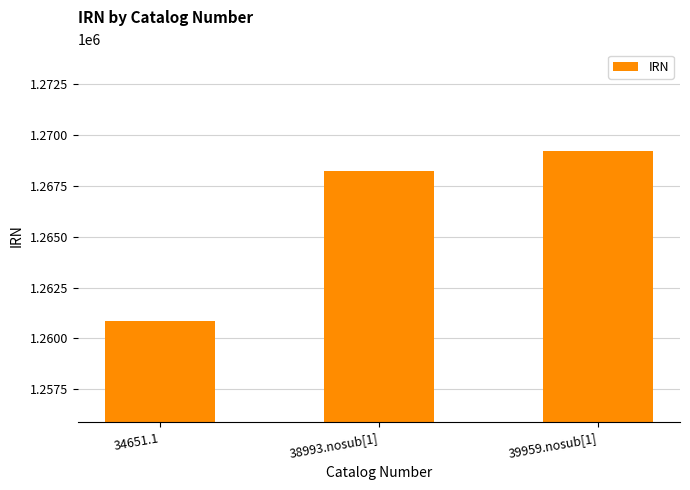

What value does the data have at 39959.nosub[1]?

1269221